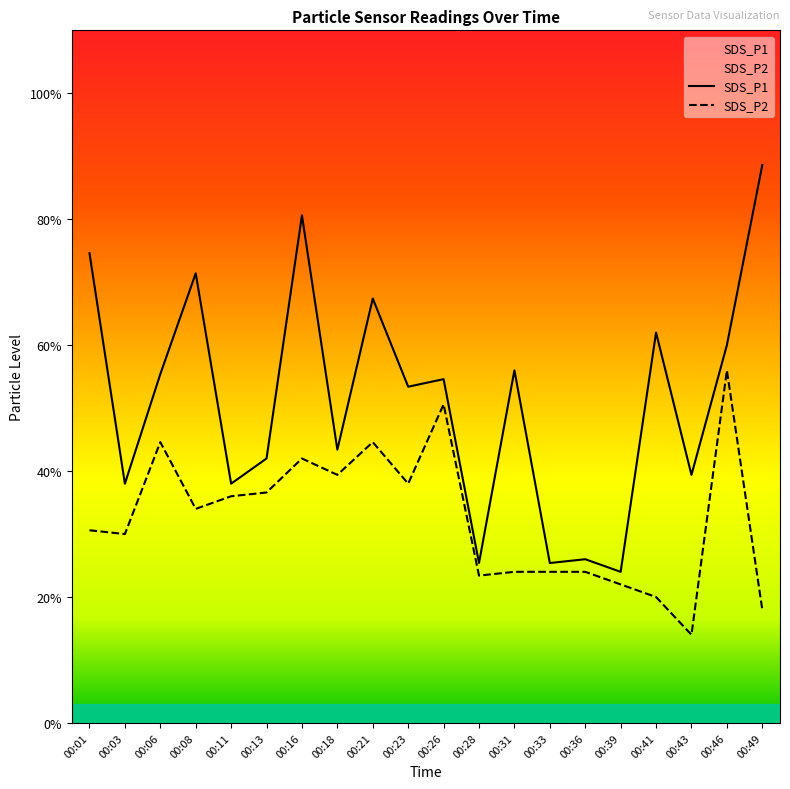

True or false: SDS_P2 has a value of 1.1 at 00:39.

True